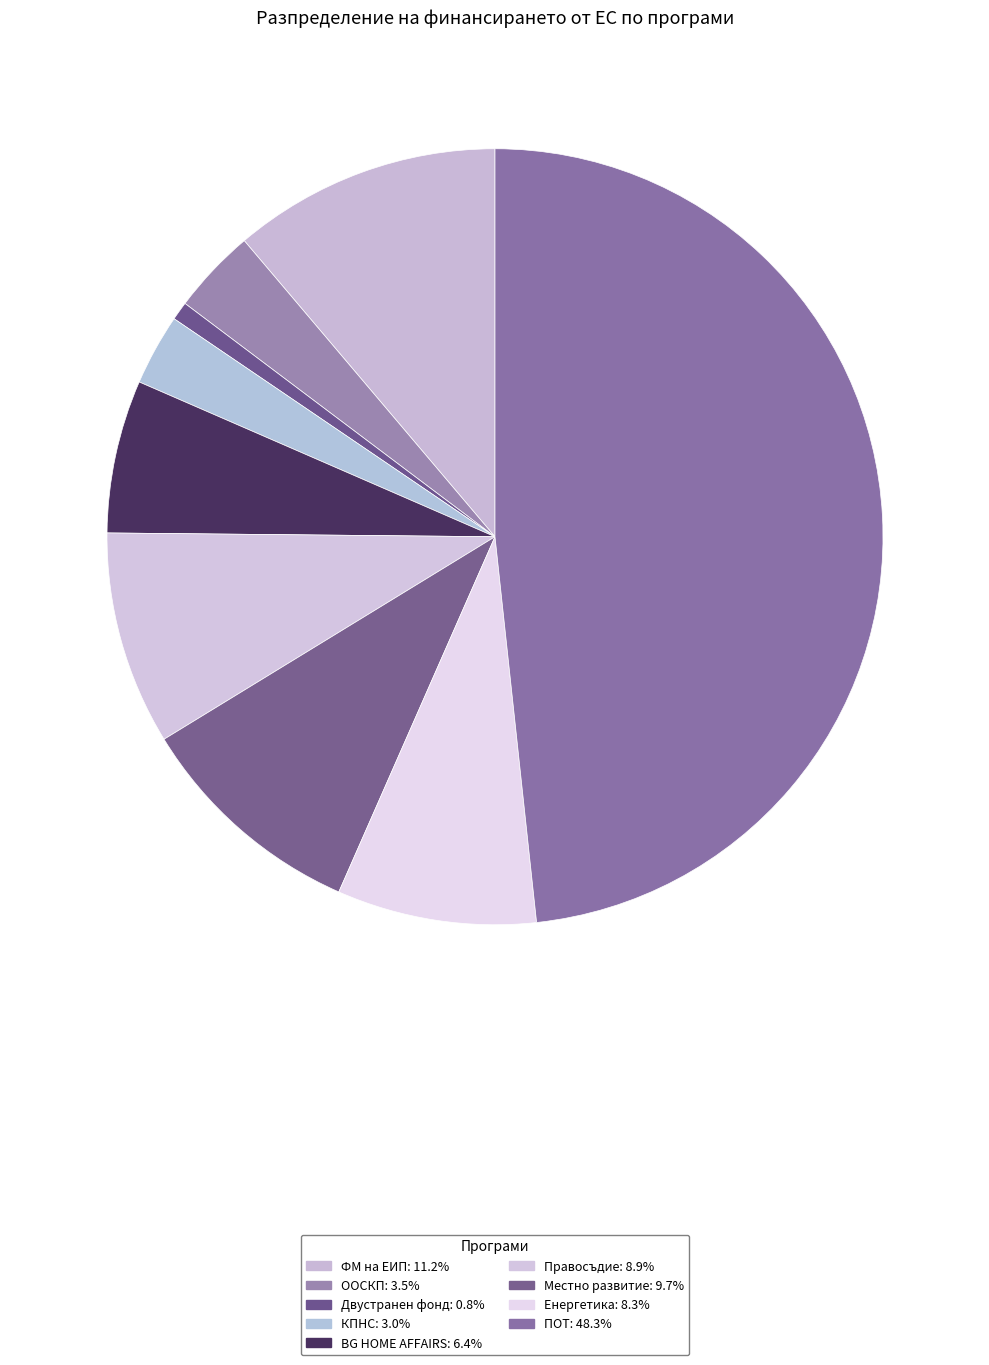

How many slices are in this pie chart?

9